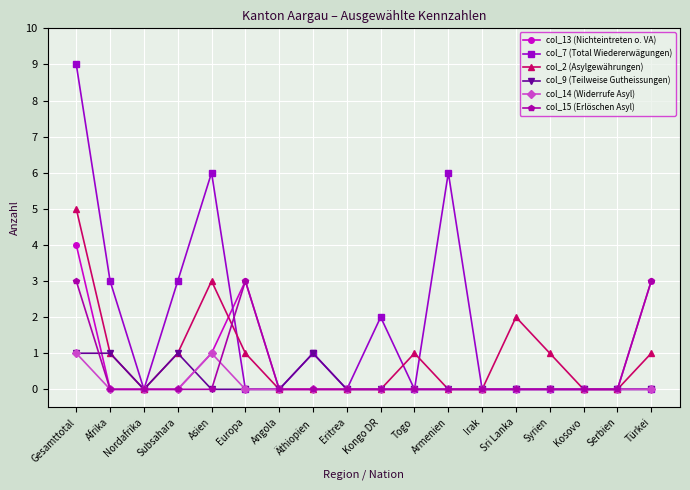

Does the chart have visible grid lines?

Yes